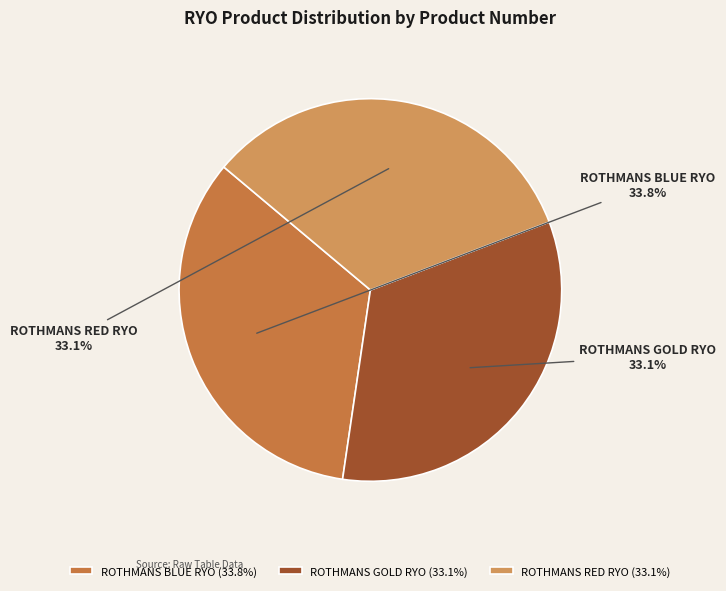

Which category has the biggest portion of the pie?

ROTHMANS BLUE RYO